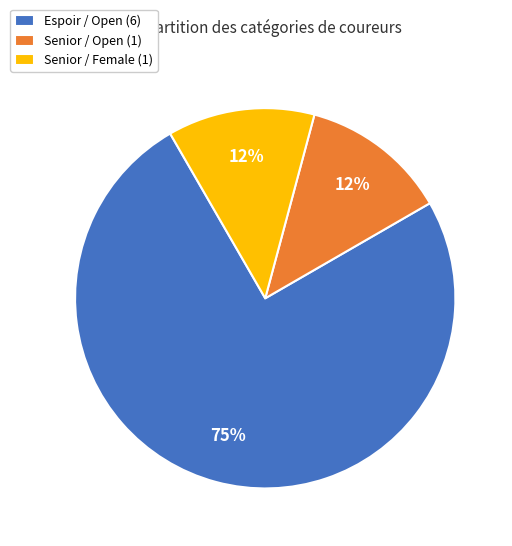

Do Senior / Open and Senior / Female together represent more than half of the pie?

No